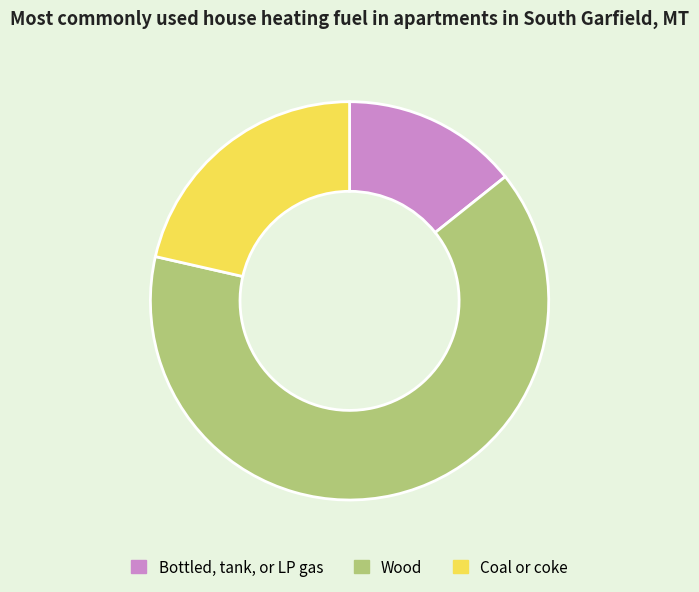

What is the ratio of the value at Wood to the value at Bottled, tank, or LP gas?

4.5